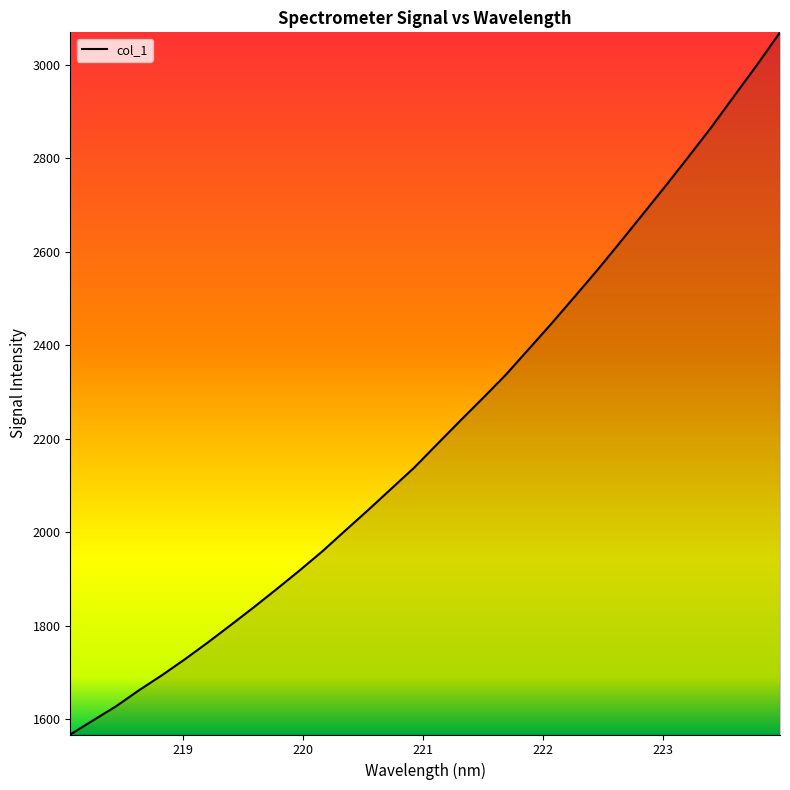

What is the smallest value displayed?

1567.1